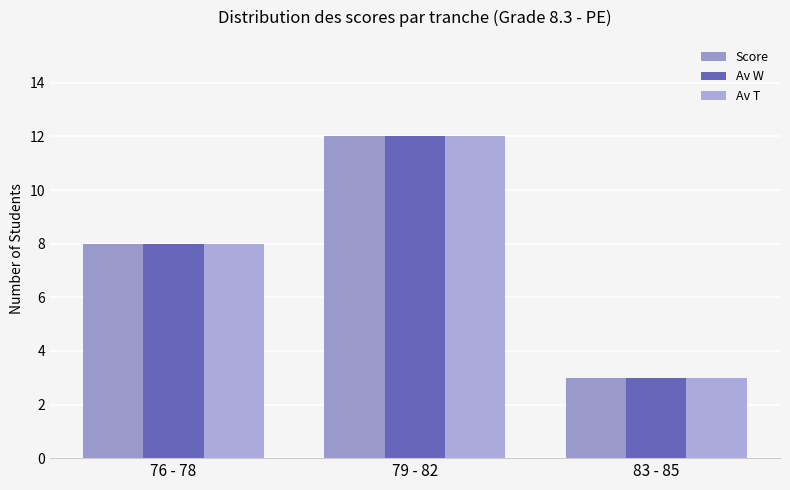

What is the label of the 1st bar from the left?

76 - 78